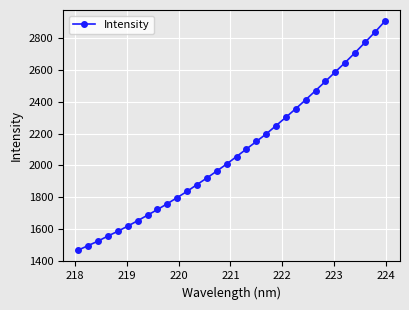

Does the chart have visible grid lines?

Yes